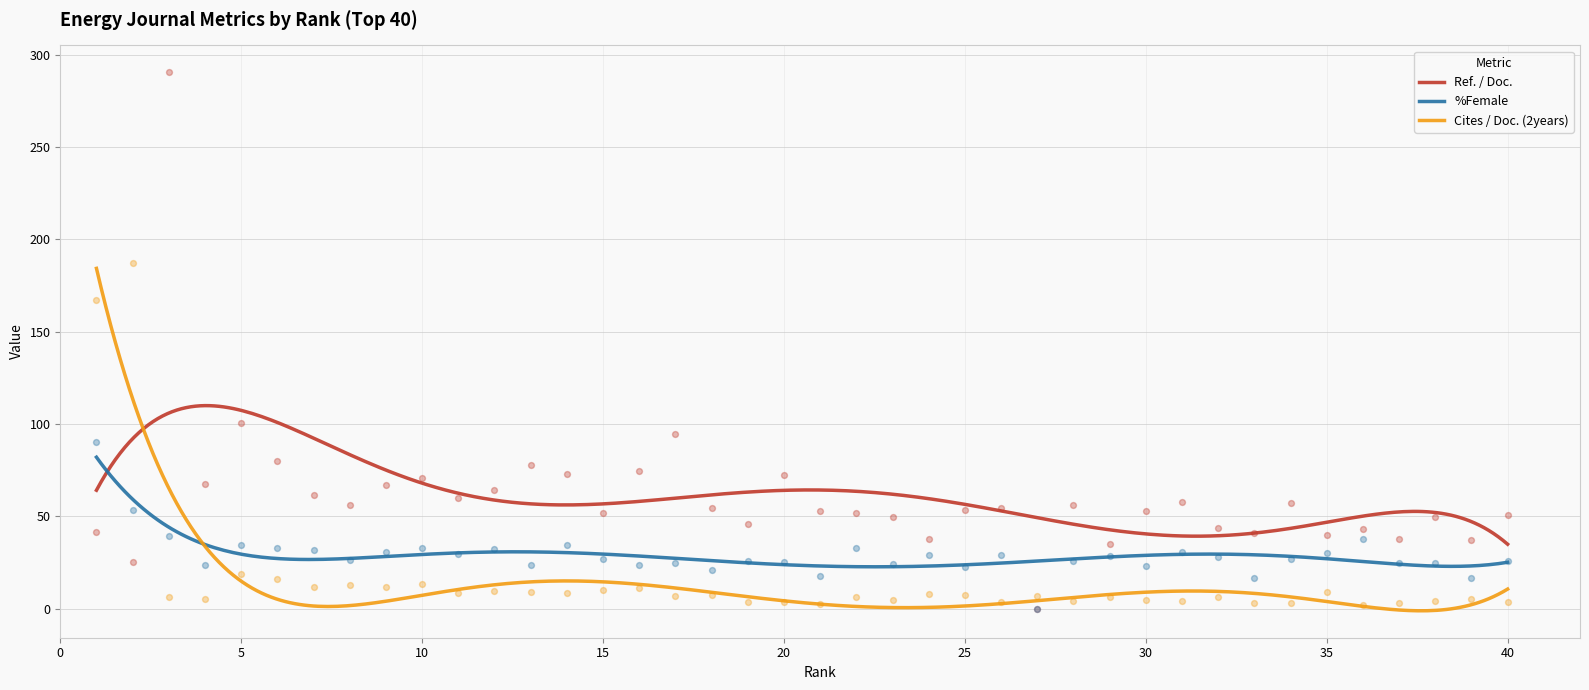

What is the total value across all series at 39?

59.4